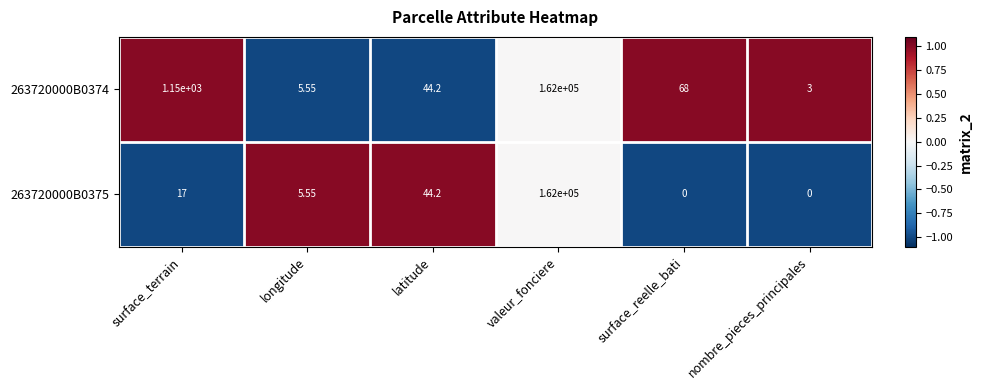

At which category is the sum across all series the highest?

valeur_fonciere